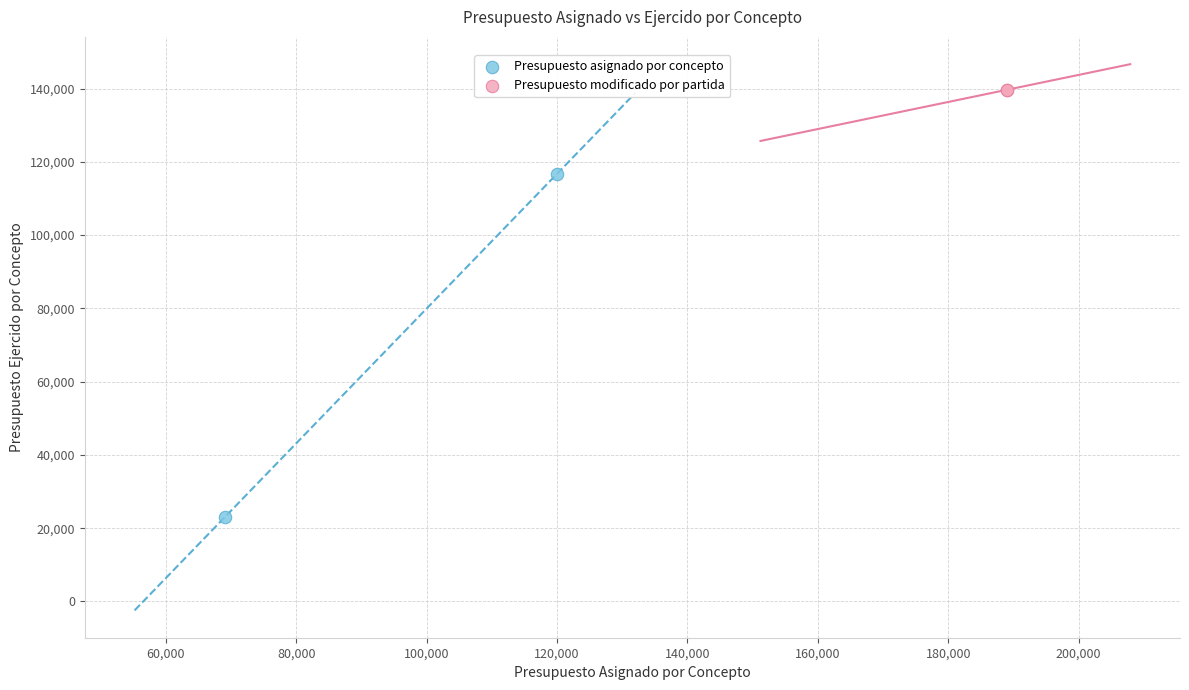

Which series reaches the maximum Y coordinate?

Presupuesto modificado por partida